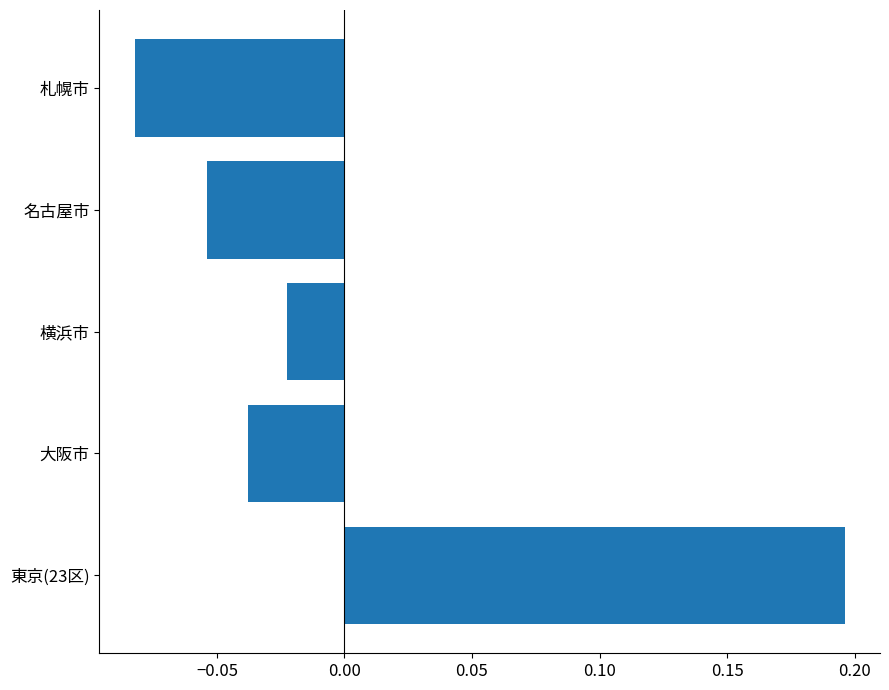

Does the chart contain any negative values?

Yes